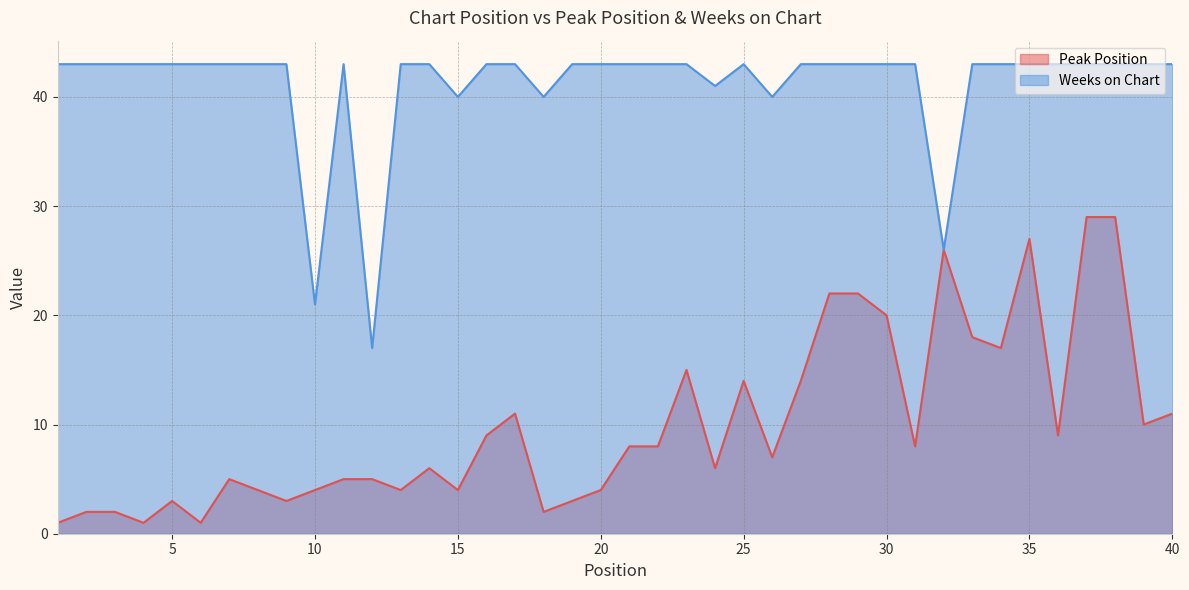

What is the spread (max minus min) of values at 22?

35